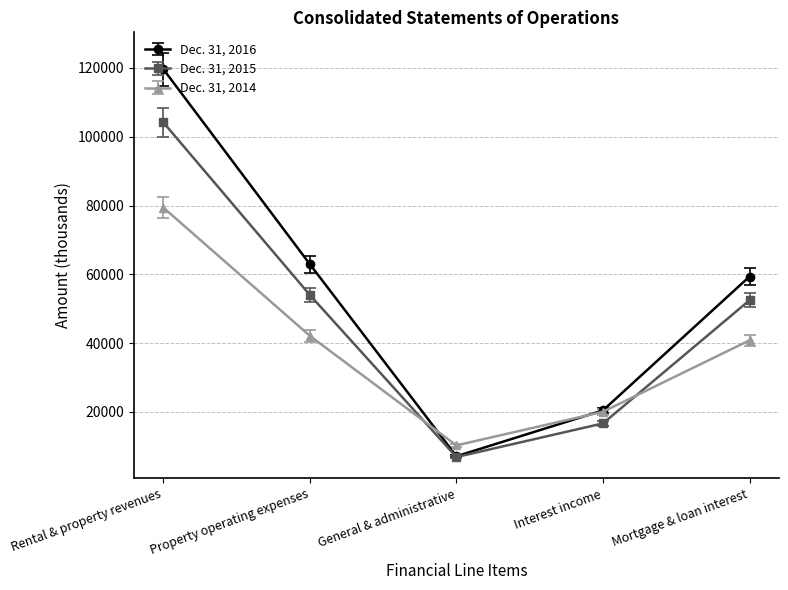

What is the difference between the Dec. 31, 2016 values at Interest income and Rental & property revenues?

99210